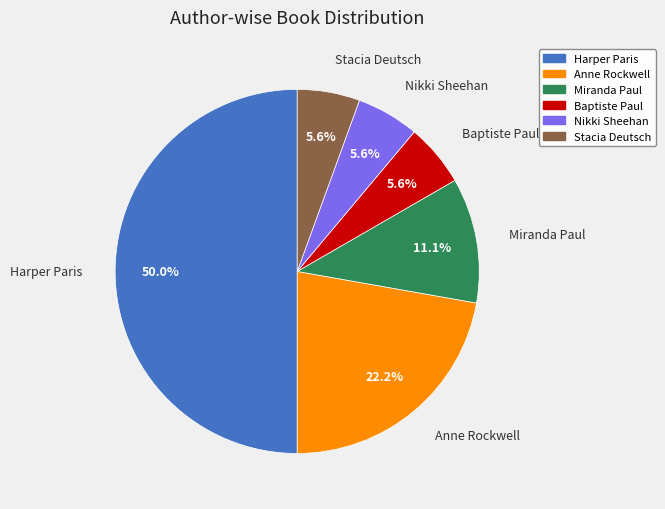

How many slices are in this pie chart?

6